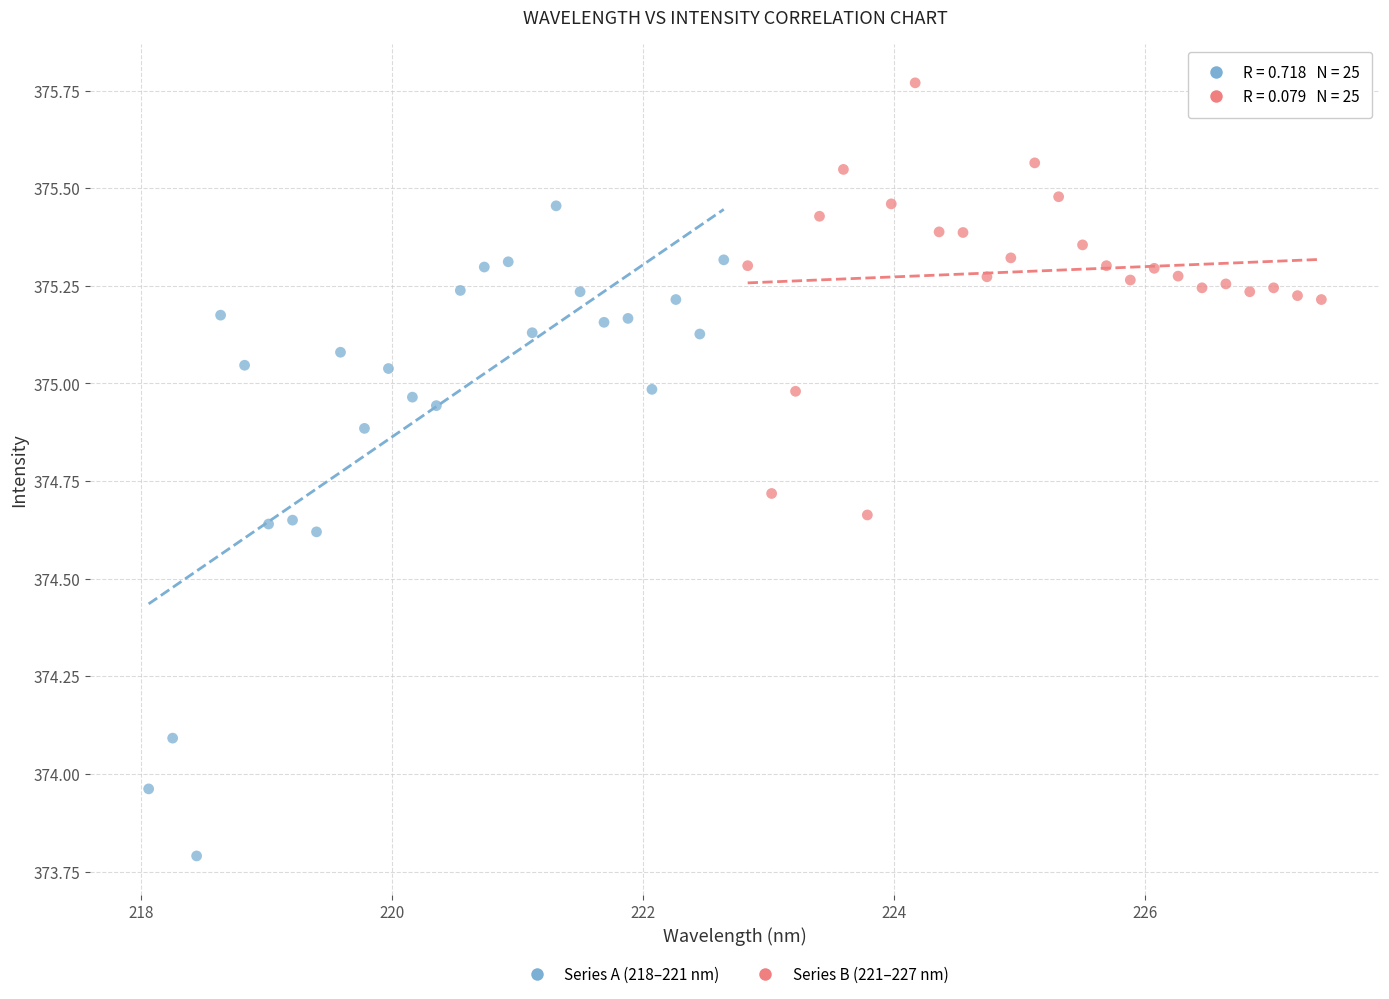

Which series contains the lowest Y value?

Series A (218–221 nm)